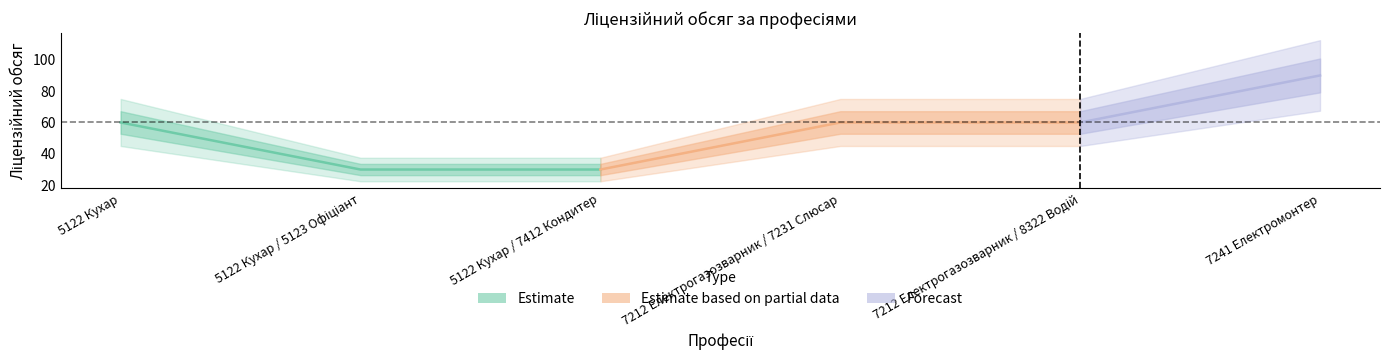

Reading left to right, extract all data points from this chart.

5122 Кухар=60	5122 Кухар / 5123 Офіціант=30	5122 Кухар / 7412 Кондитер=30	7212 Електрогазозварник / 7231 Слюсар=60	7212 Електрогазозварник / 8322 Водій=60	7241 Електромонтер=90